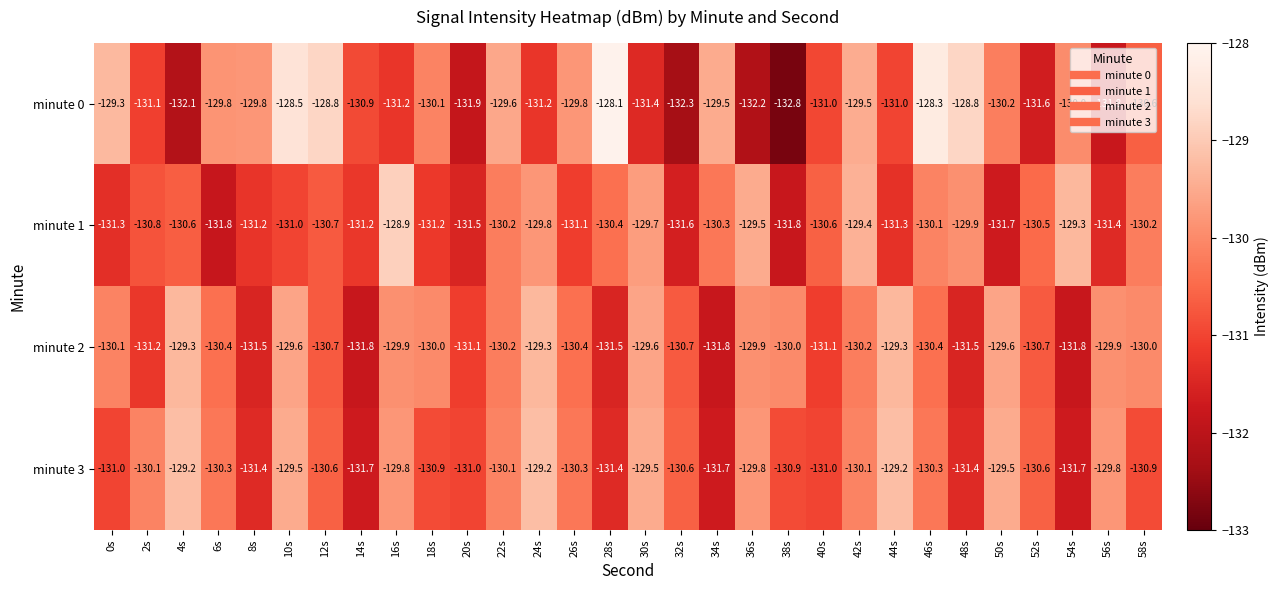

What is the average value of the minute 1 series?

-130.6